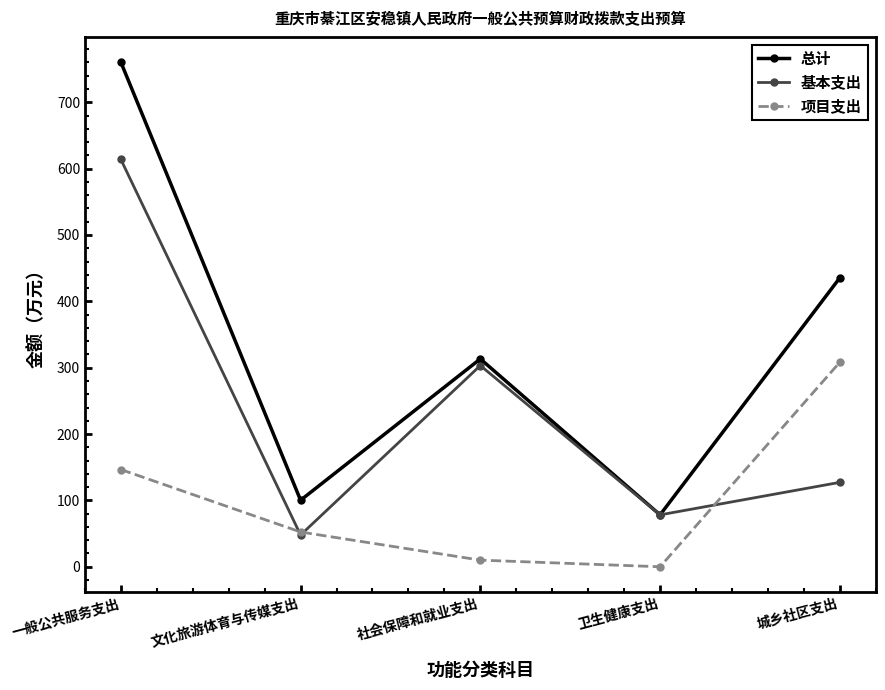

How many distinct data groups are displayed?

3